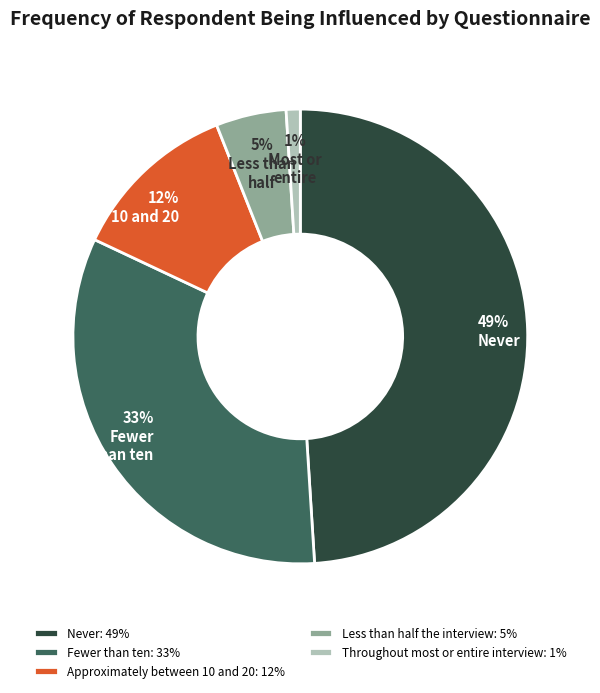

To the nearest percent, what is the average slice percentage?

20%